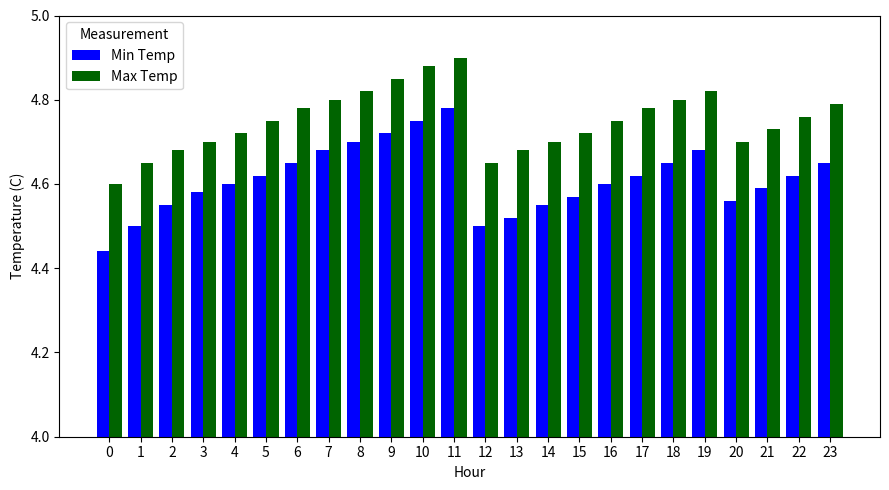

The Min Temp series shows 4.5 at 12. True or false?

True